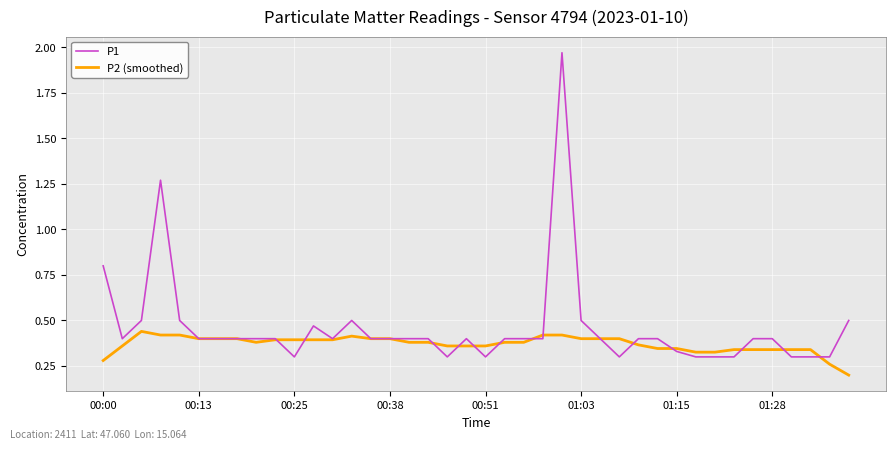

Which series has the largest range (max minus min)?

P1